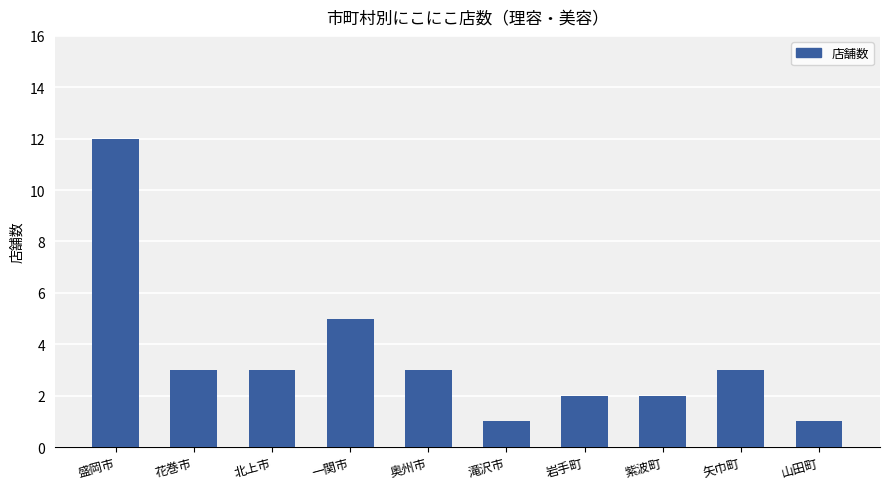

What is the value of the 8th bar from the left?

2